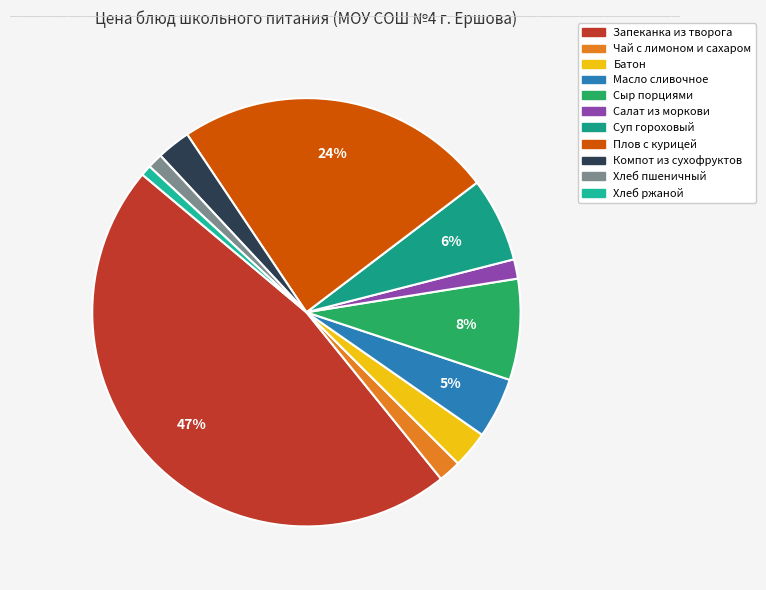

To the nearest percent, what is the combined percentage of Сыр порциями and Суп гороховый?

14%